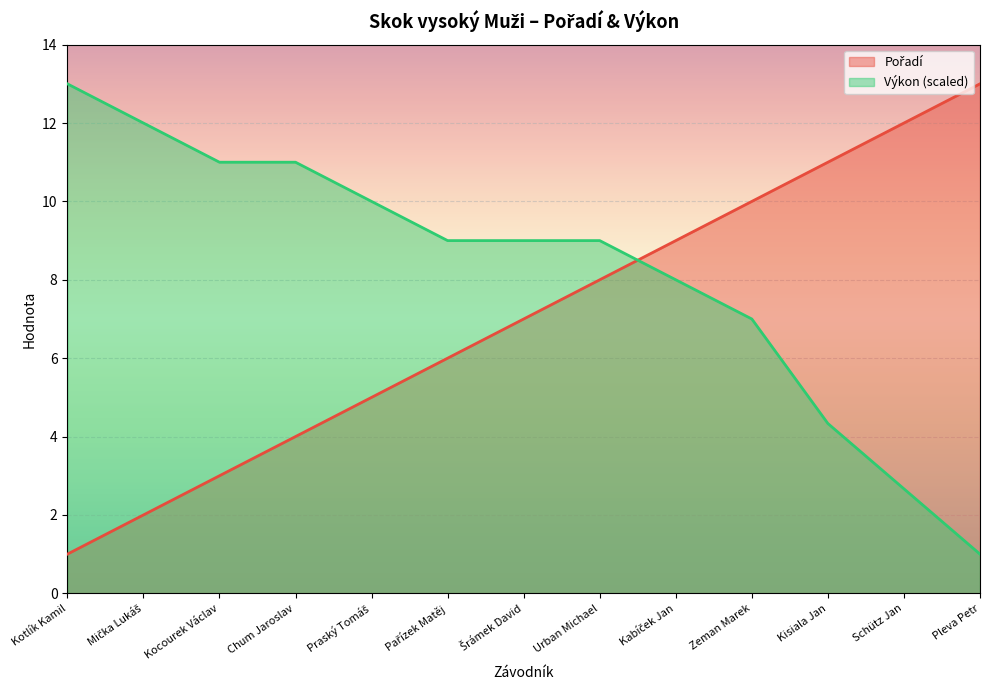

Reading right to left, extract all data points from this chart.

Pořadí: 13.0	12.0	11.0	10.0	9.0	8.0	7.0	6.0	5.0	4.0	3.0	2.0	1.0
Výkon: 1.0	2.7	4.3	7.0	8.0	9.0	9.0	9.0	10.0	11.0	11.0	12.0	13.0